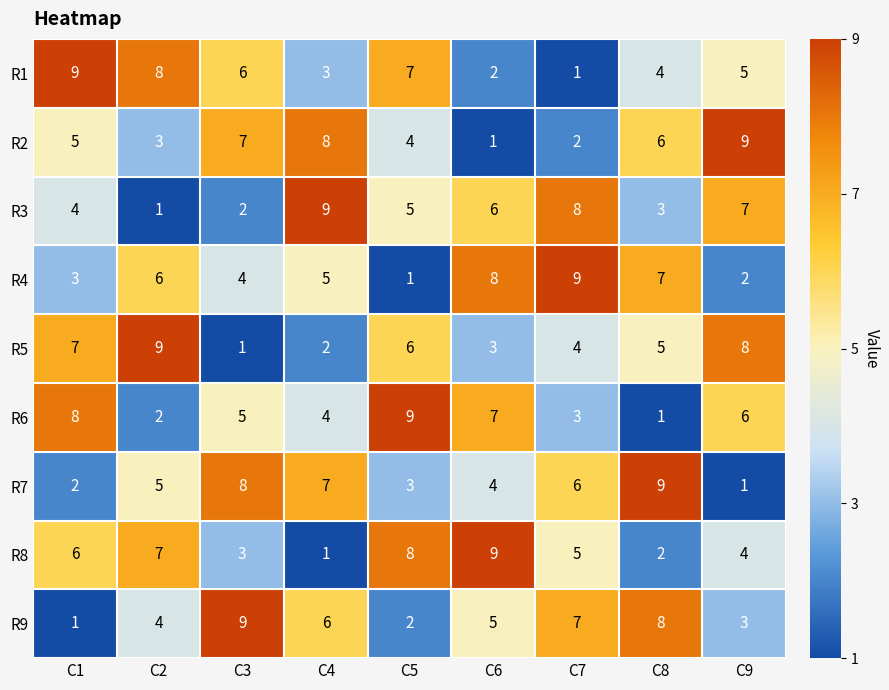

Between C4 and C8, which series saw the biggest shift?

R3